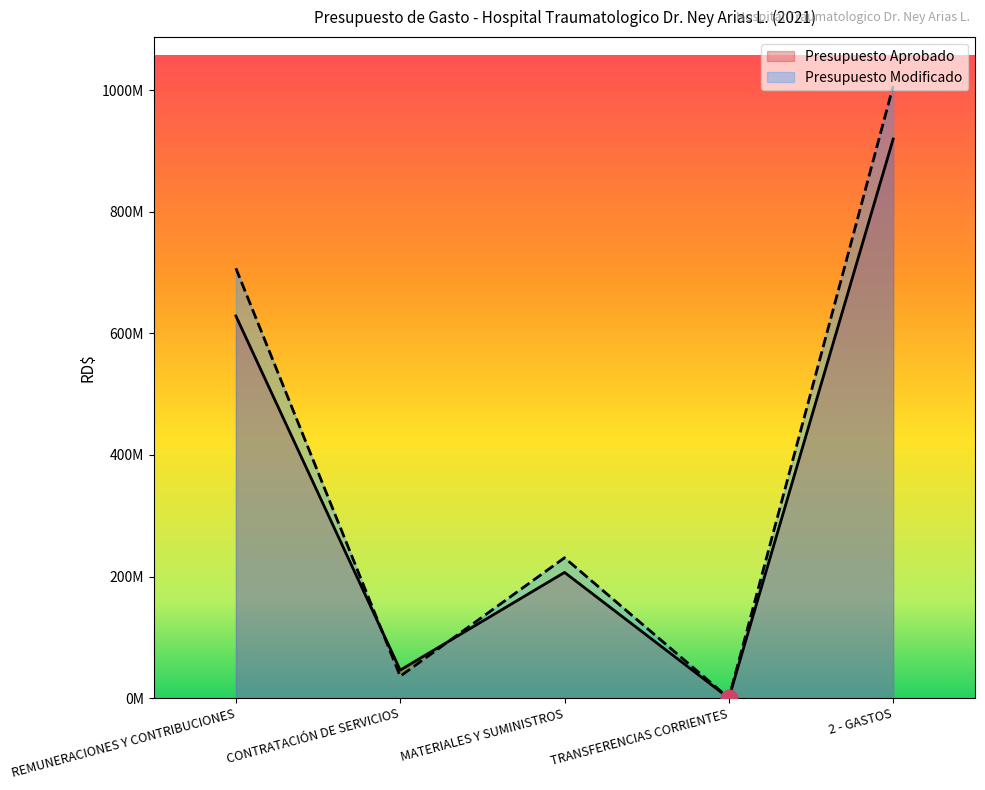

At which category is the sum across all series the highest?

2 - GASTOS